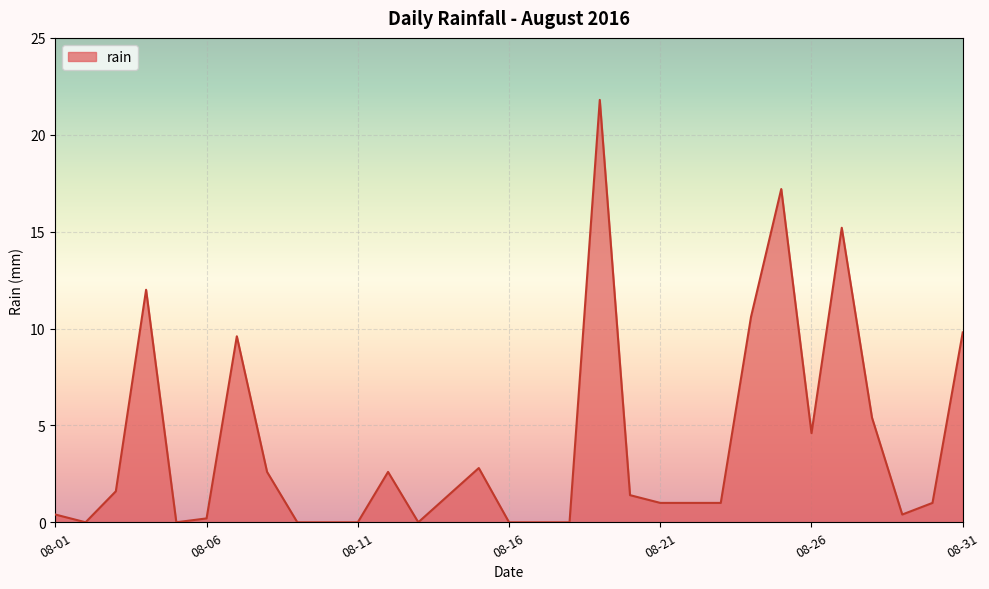

What is the difference between the second highest and second lowest values?

17.2